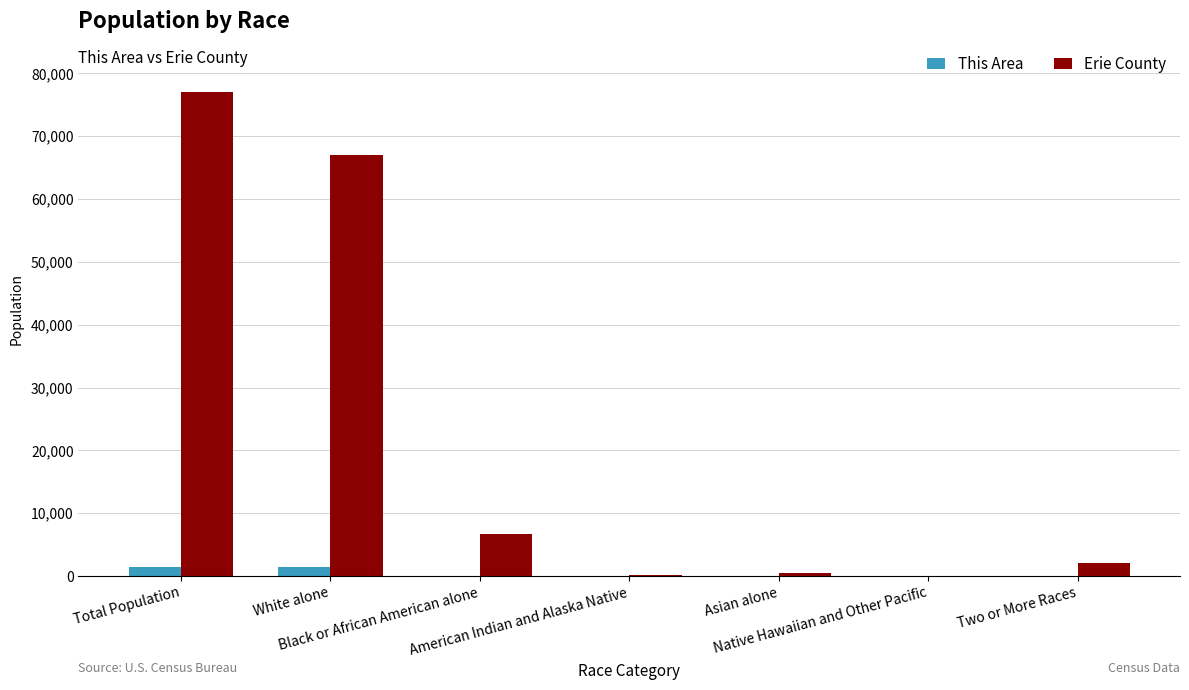

What is the maximum value for Erie County?

77079